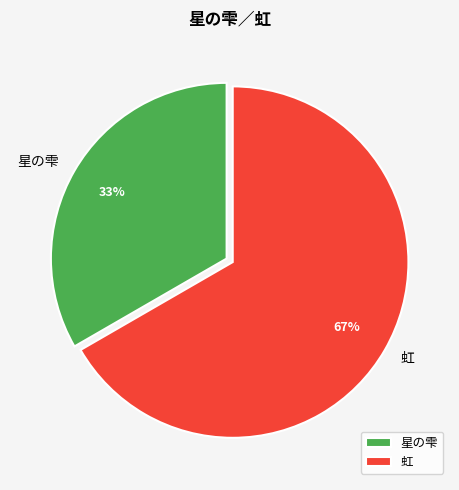

Is the sum of 星の雫 and 虹 greater than half?

Yes